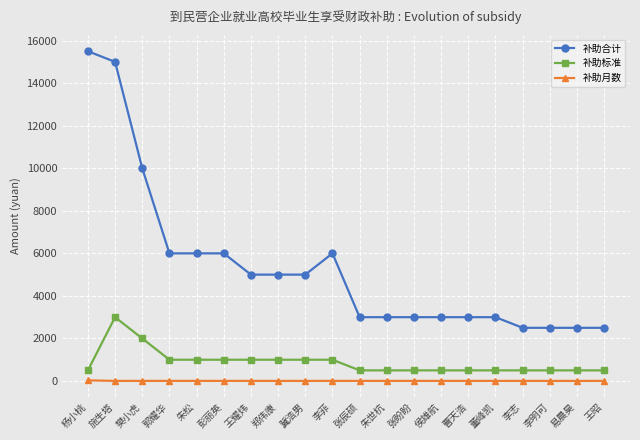

Rank the series by their maximum value, from highest to lowest.

补助合计, 补助标准, 补助月数